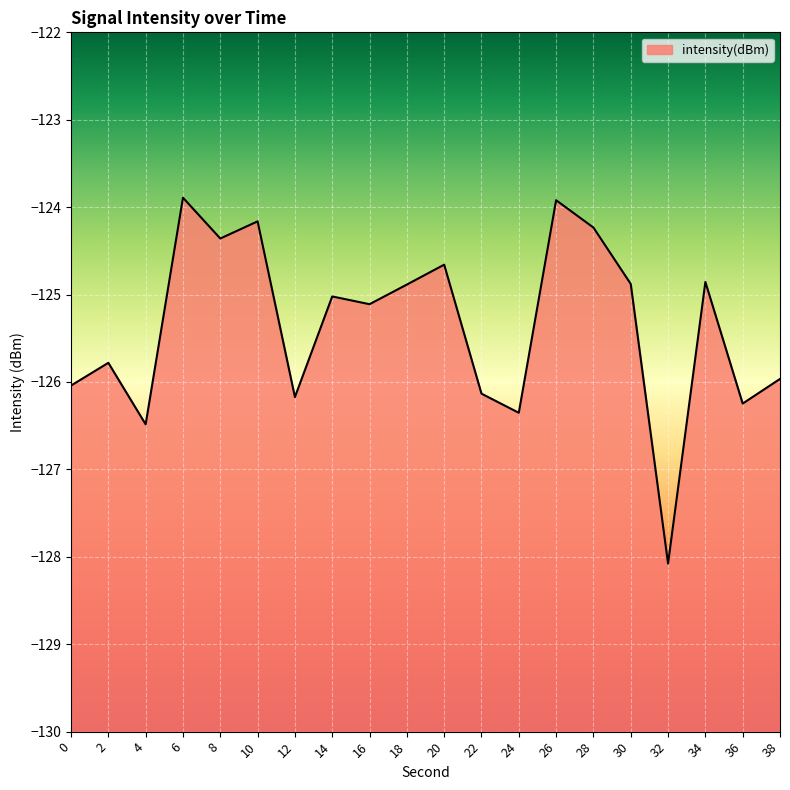

Count the number of data series in this chart.

1